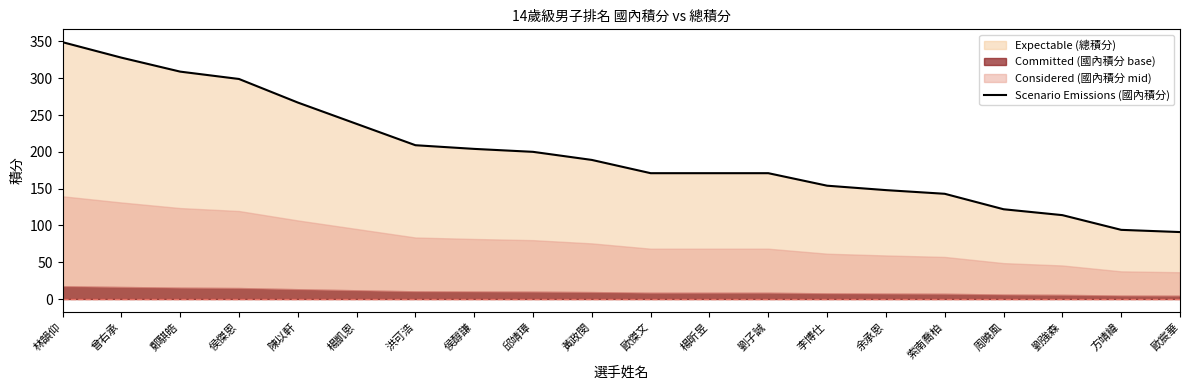

What is the sum of the values at 方靖緯 and 劉子誠?

265